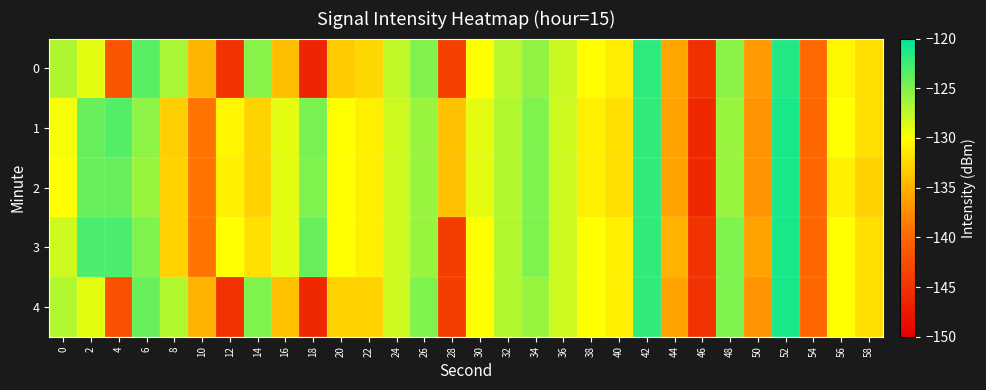

Rank the series by their maximum value, from lowest to highest.

0, 1, 2, 3, 4